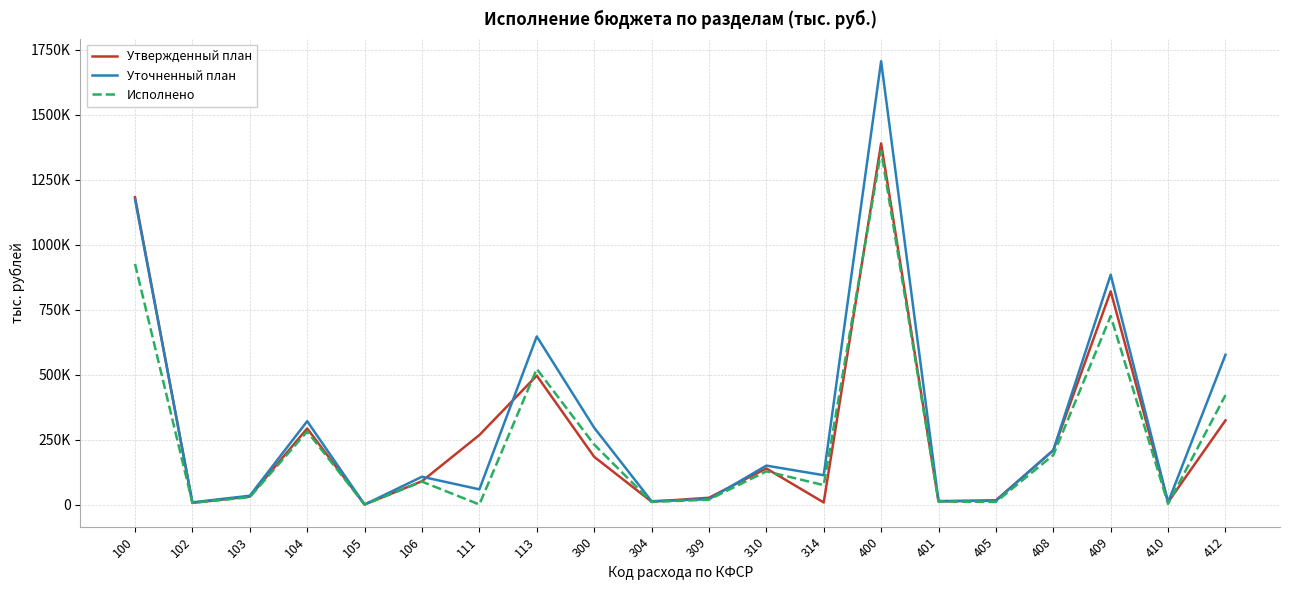

What is the total value across all series at 314?

195086.8